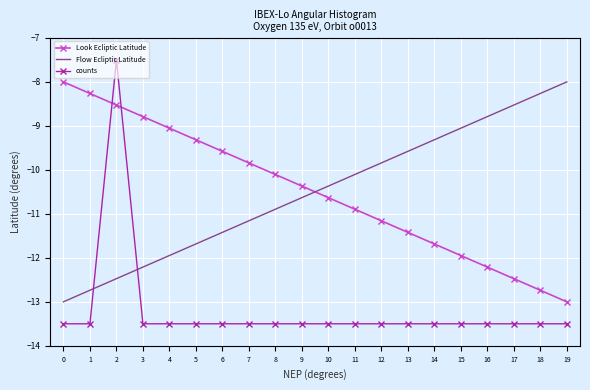

Which series ends up on top after the final intersection of Look Ecliptic Latitude and counts?

Look Ecliptic Latitude